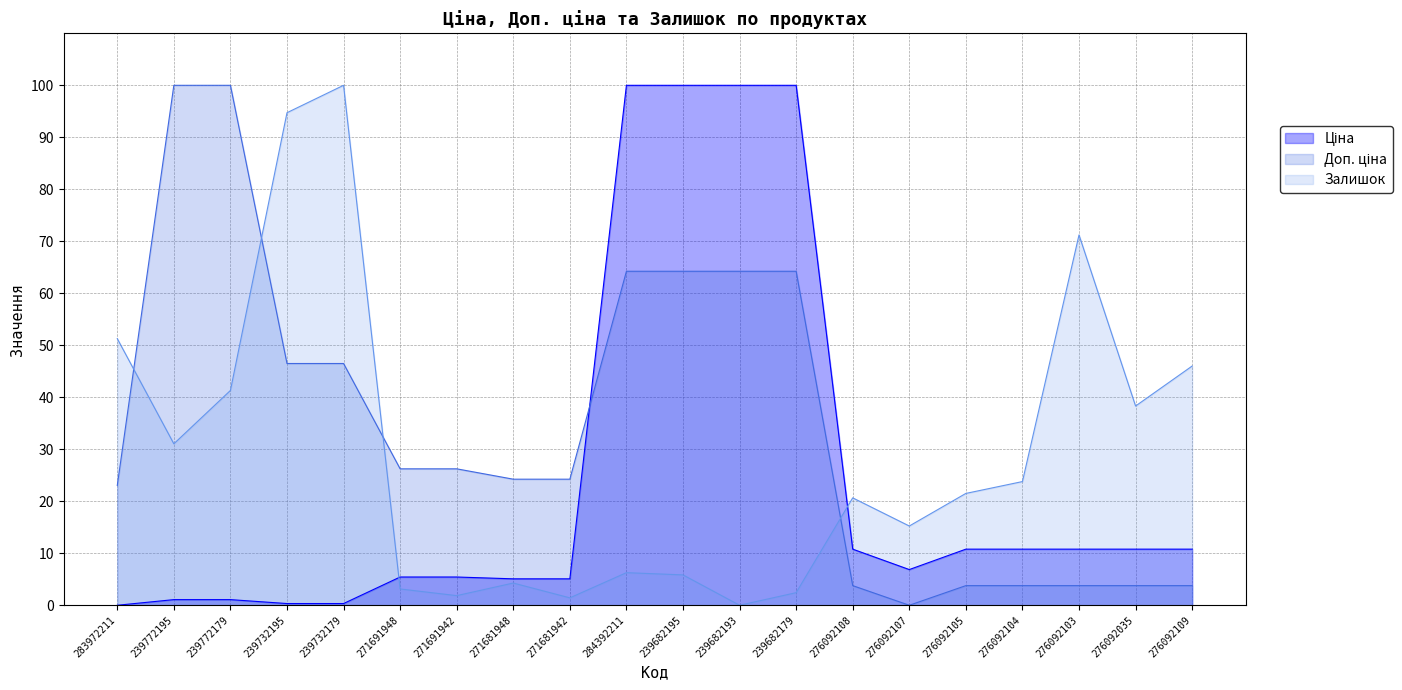

The value of Залишок at 276092108 is 7.9. True or false?

False